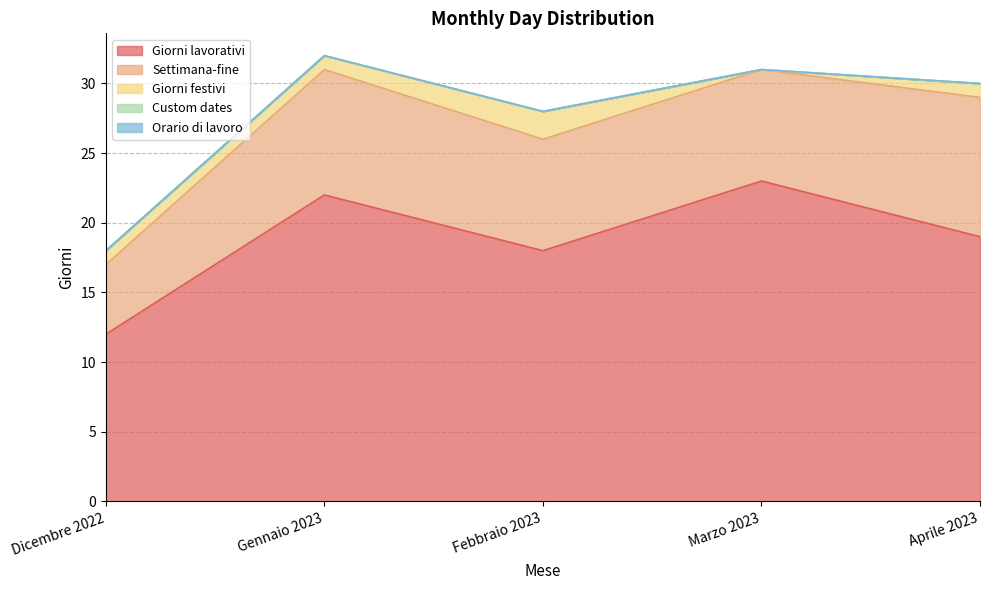

What is the label of the 3rd point from the right?

Febbraio 2023